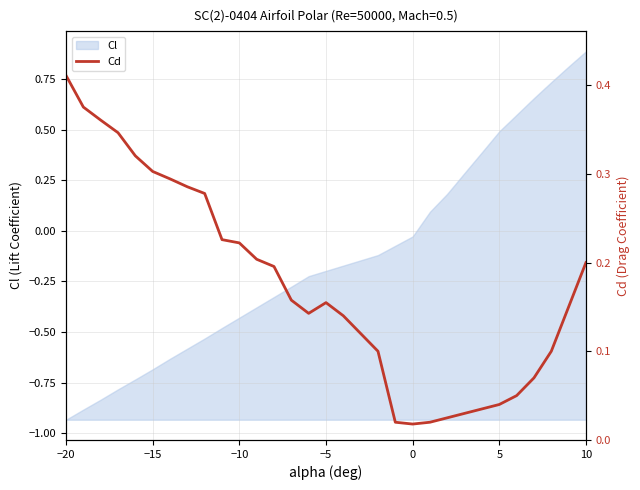

Which category has the highest value in the Cl series?

10